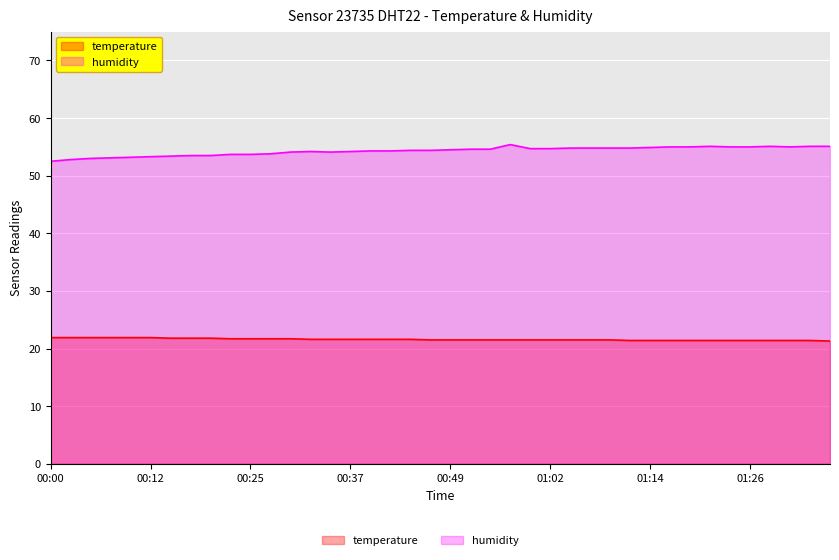

True or false: temperature and humidity intersect in this chart.

False